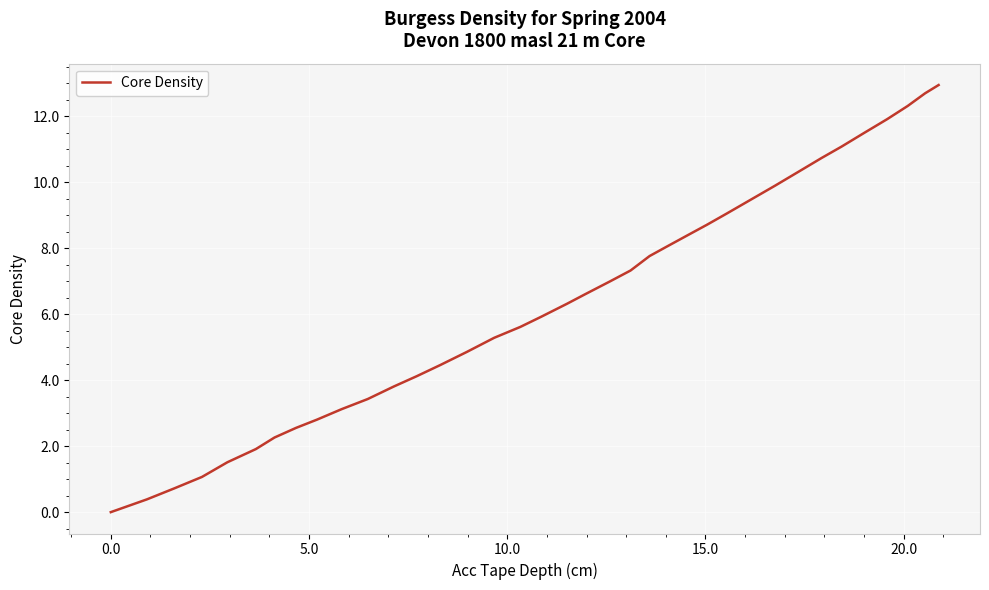

What is the difference between the maximum and minimum values?

13.0